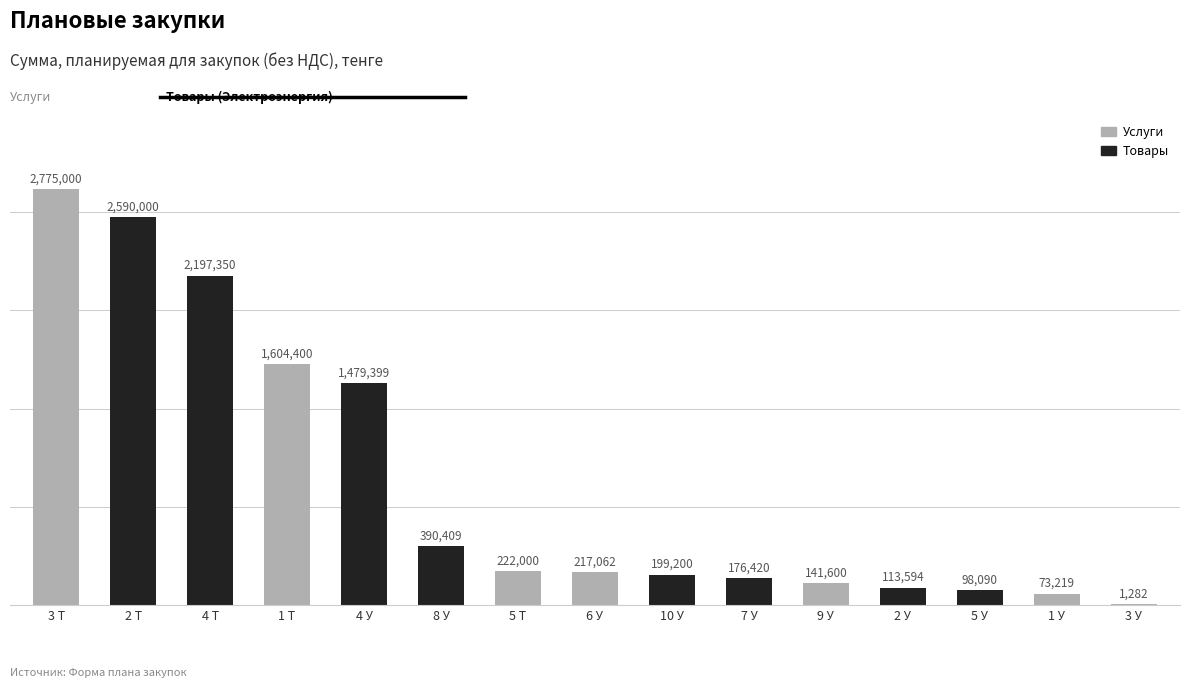

What is the change in value from 4 Т to 5 Т?

-1975350.0